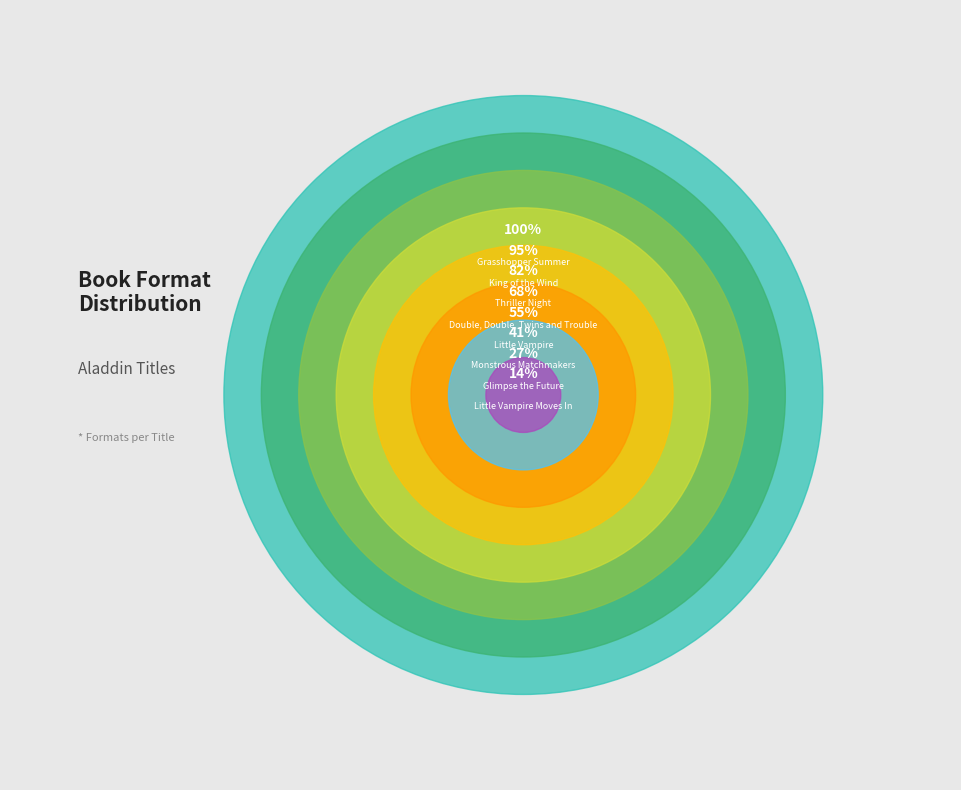

Which has a higher value, Monstrous Matchmakers or Little Vampire Moves In?

Monstrous Matchmakers